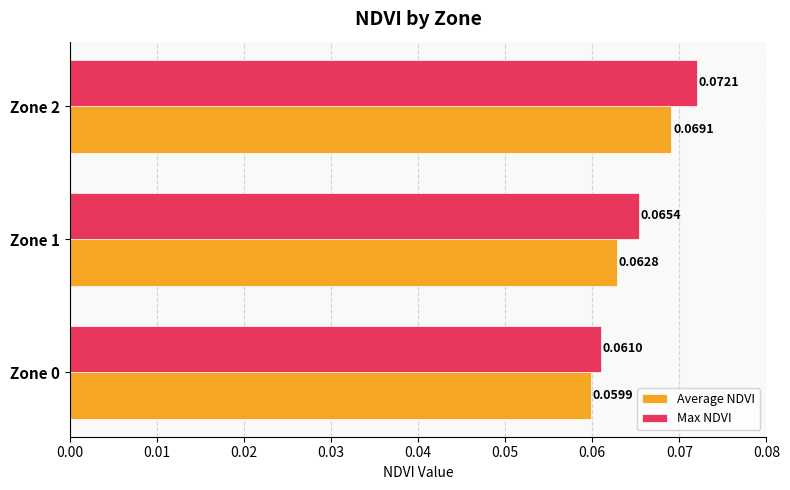

Which series has the largest range (max minus min)?

Max NDVI